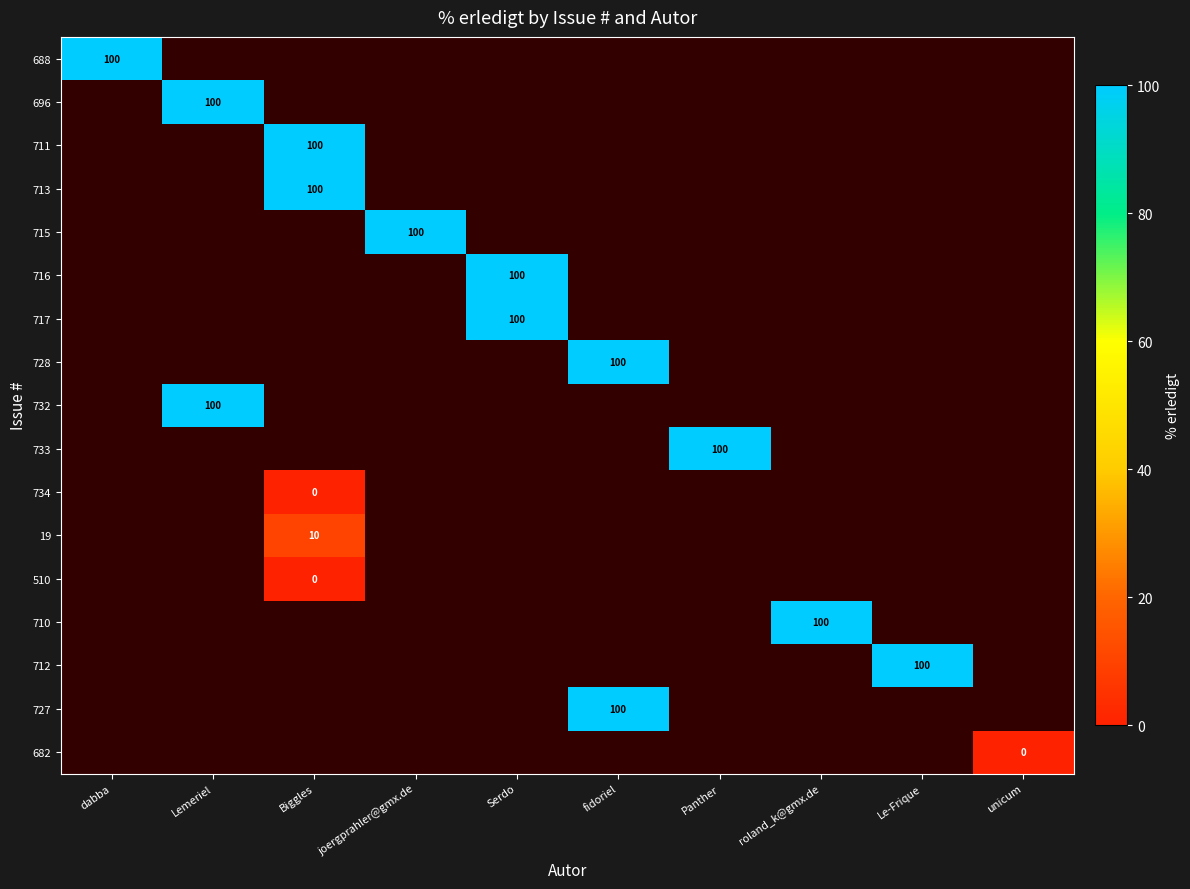

Is the value of 728 at Panther greater than the value of 711 at fidoriel?

No